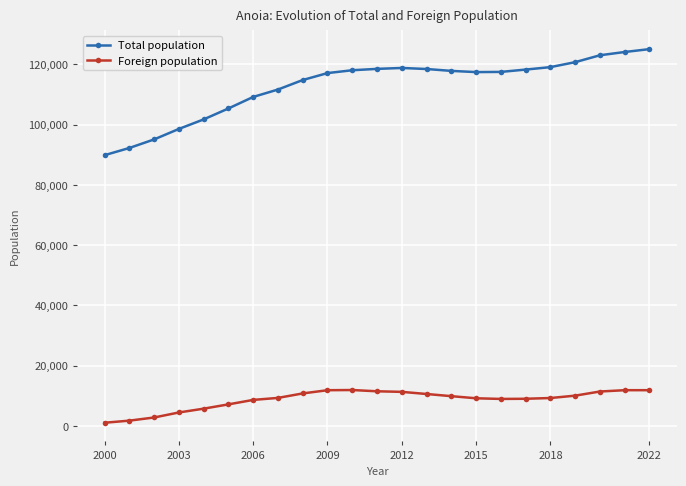

What is the sum of all Foreign population values?

200906